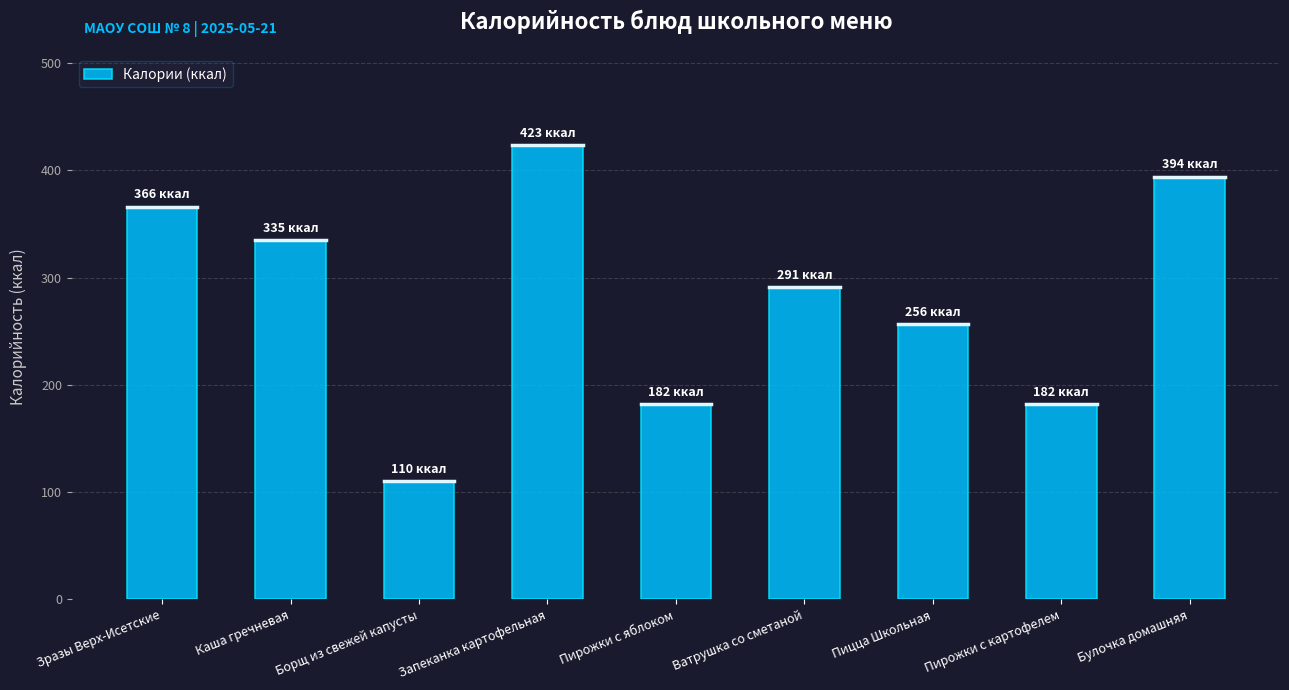

What is the ratio of the value at Борщ из свежей капусты to the value at Пирожки с яблоком?

0.6